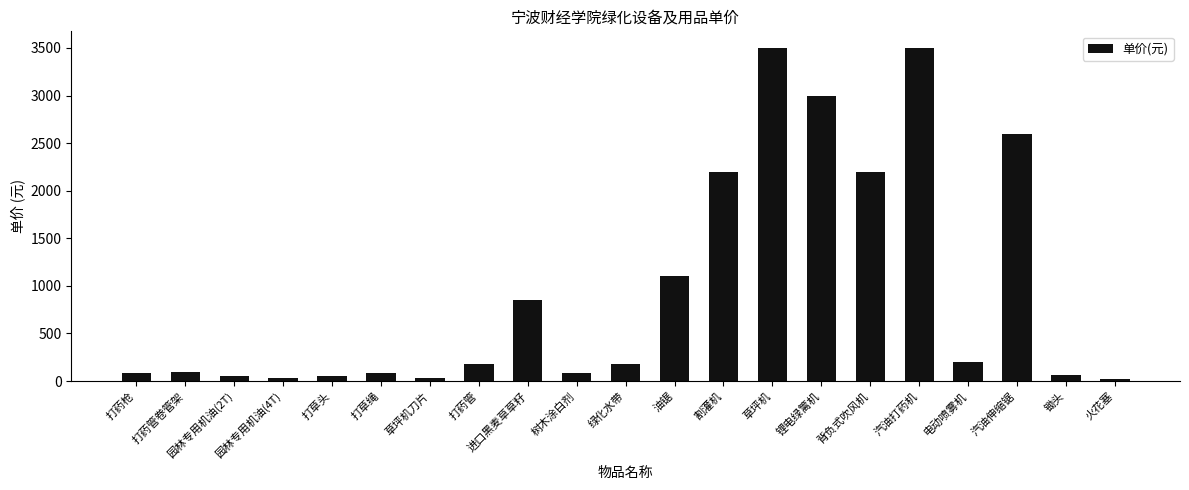

Are the bars grouped side by side (vs. stacked)?

No